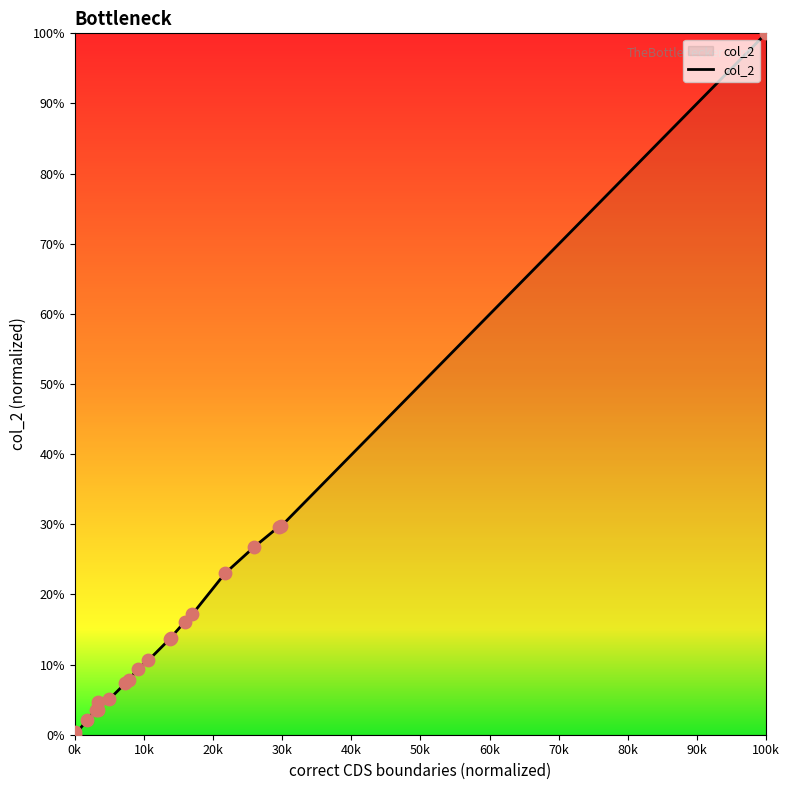

What is the difference between the maximum and minimum values?

100.0